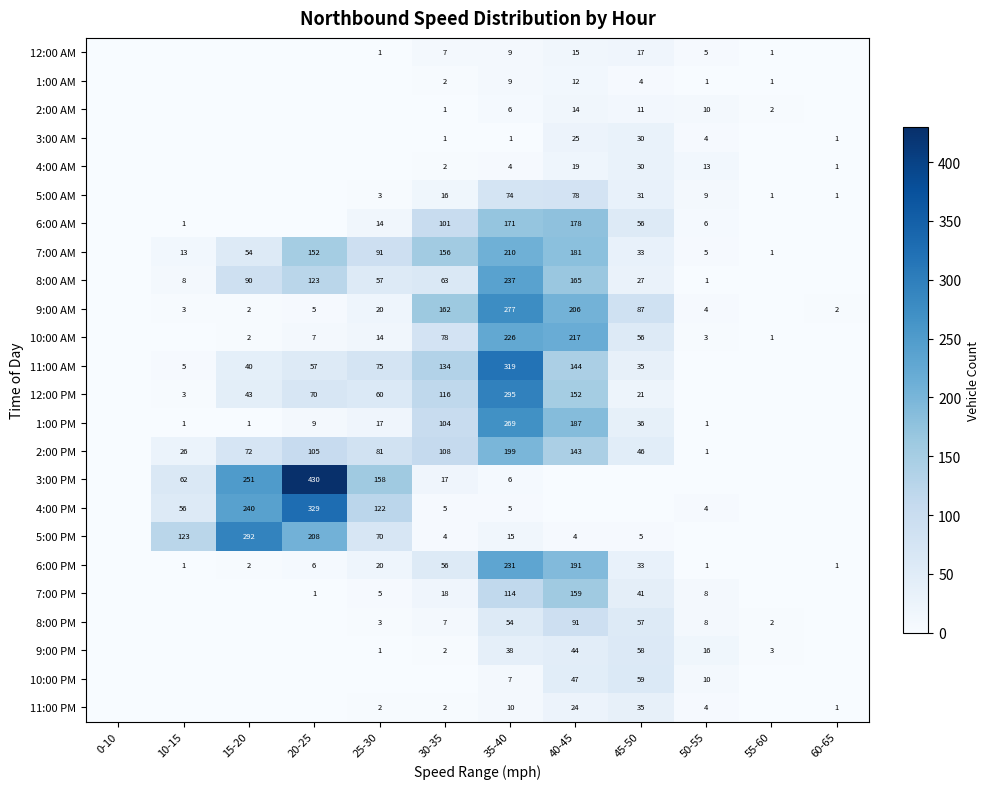

At which category does the chart reach its peak across all series?

20-25